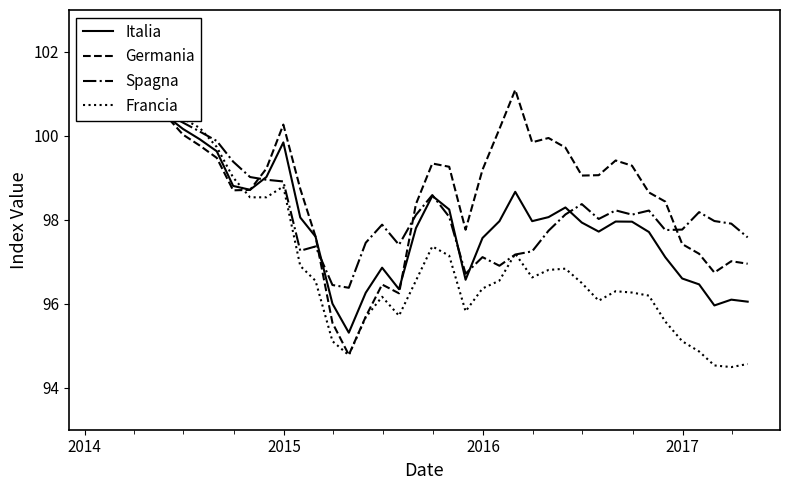

How many lines are shown in the chart?

4